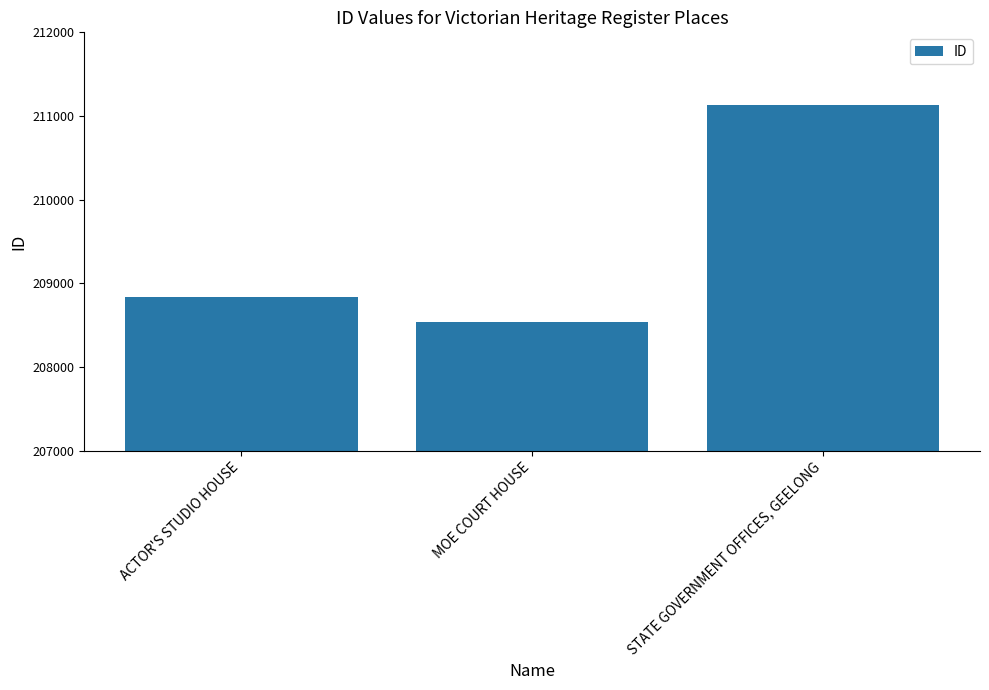

True or false: the data shows 208838 at ACTOR'S STUDIO HOUSE.

True